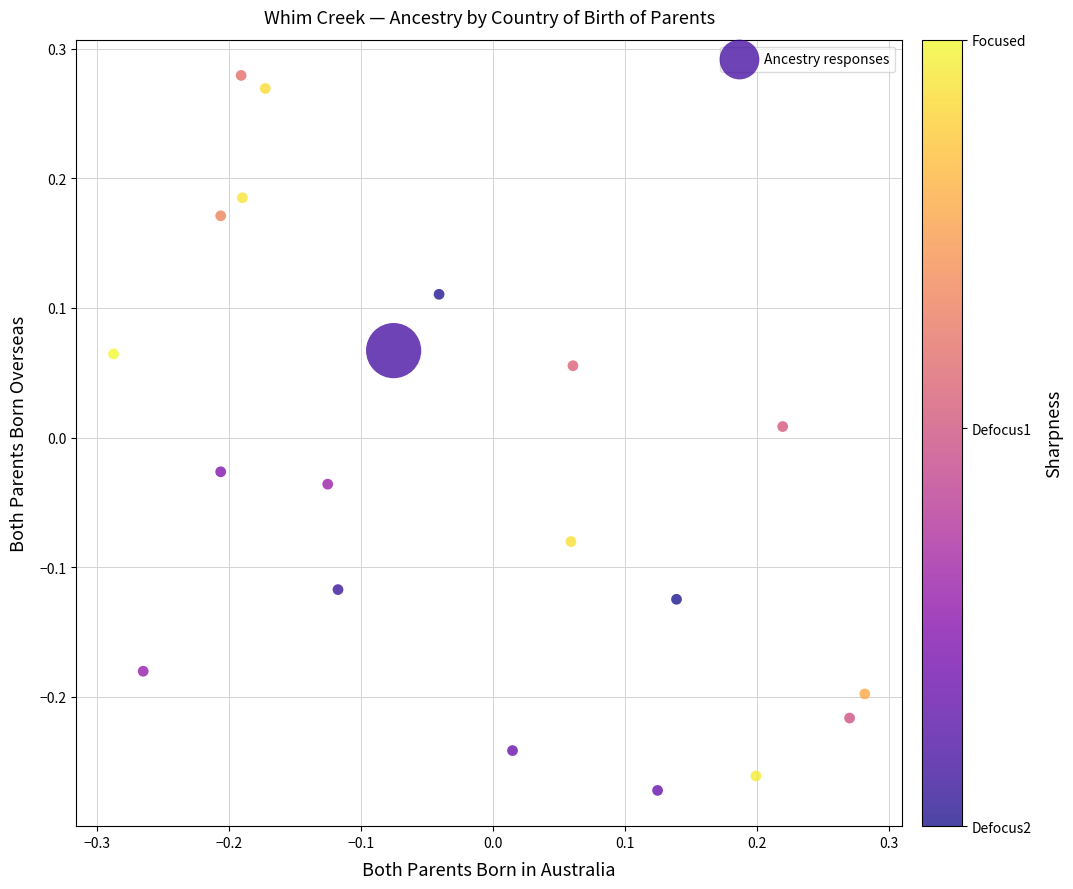

What is the range of X values (max minus min)?

0.6